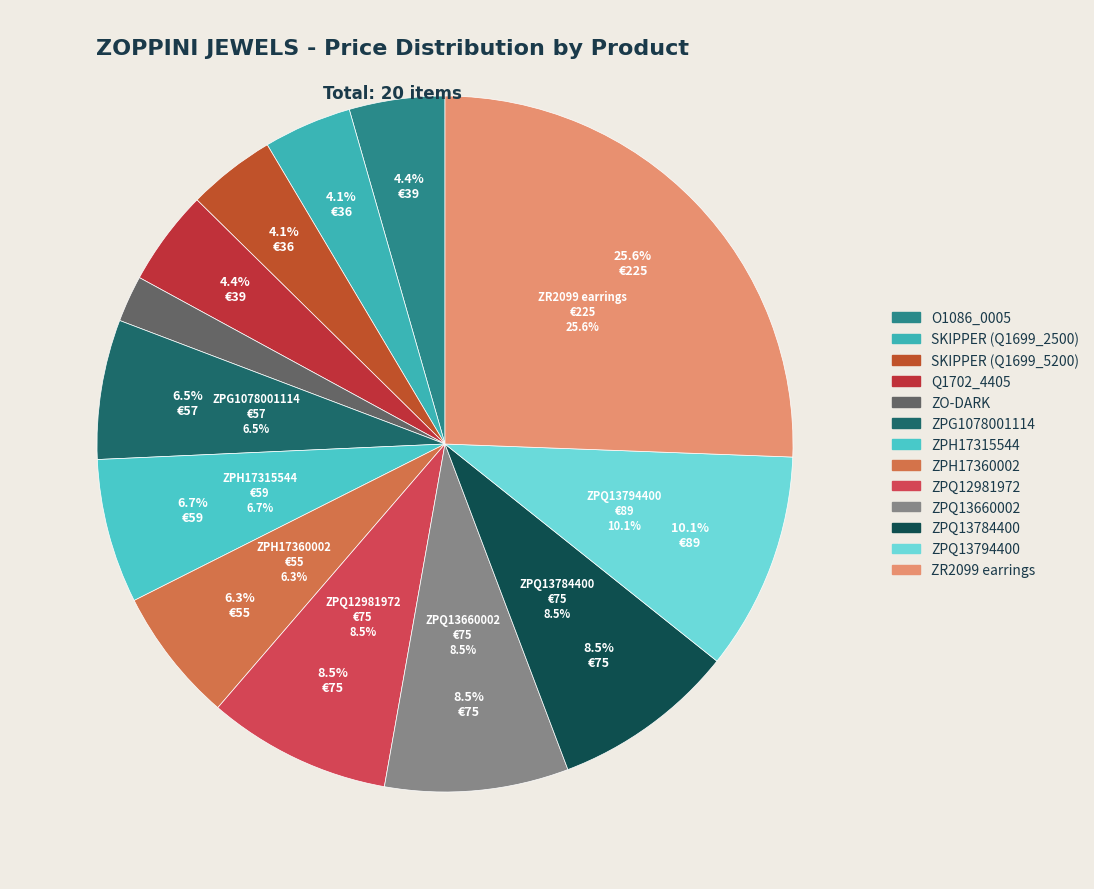

To the nearest percent, what percentage of the pie is SKIPPER (Q1699_2500)?

4%